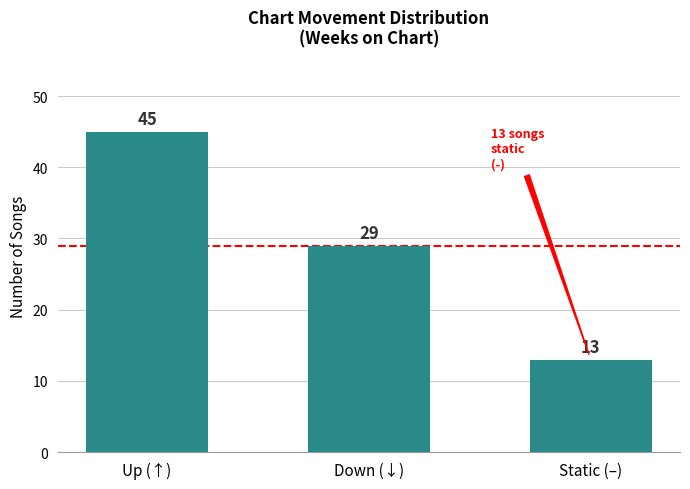

Which category has the highest value across all series?

Up (↑)